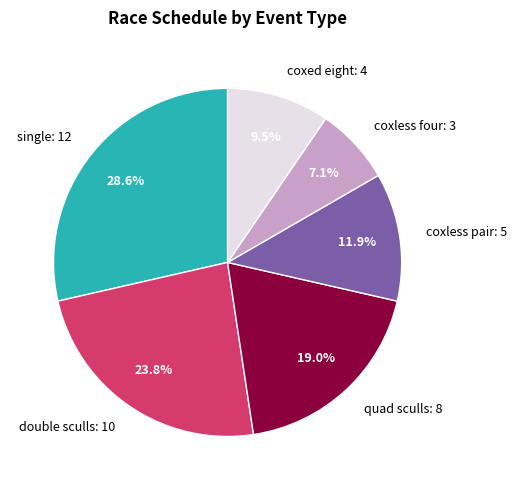

Which has a higher value, quad sculls or double sculls?

double sculls